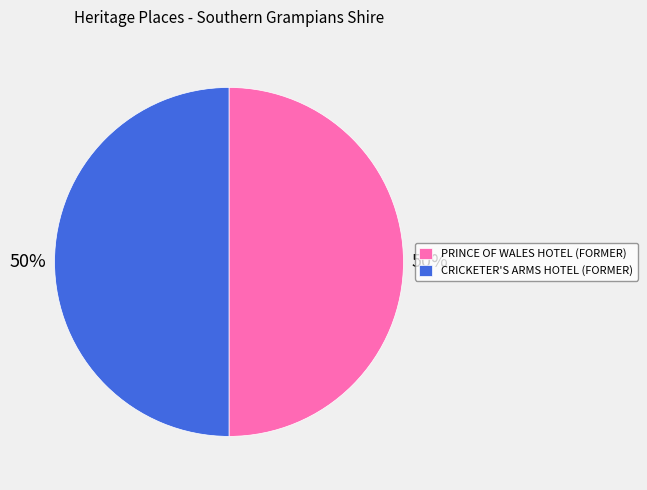

How many segments does this pie chart have?

2